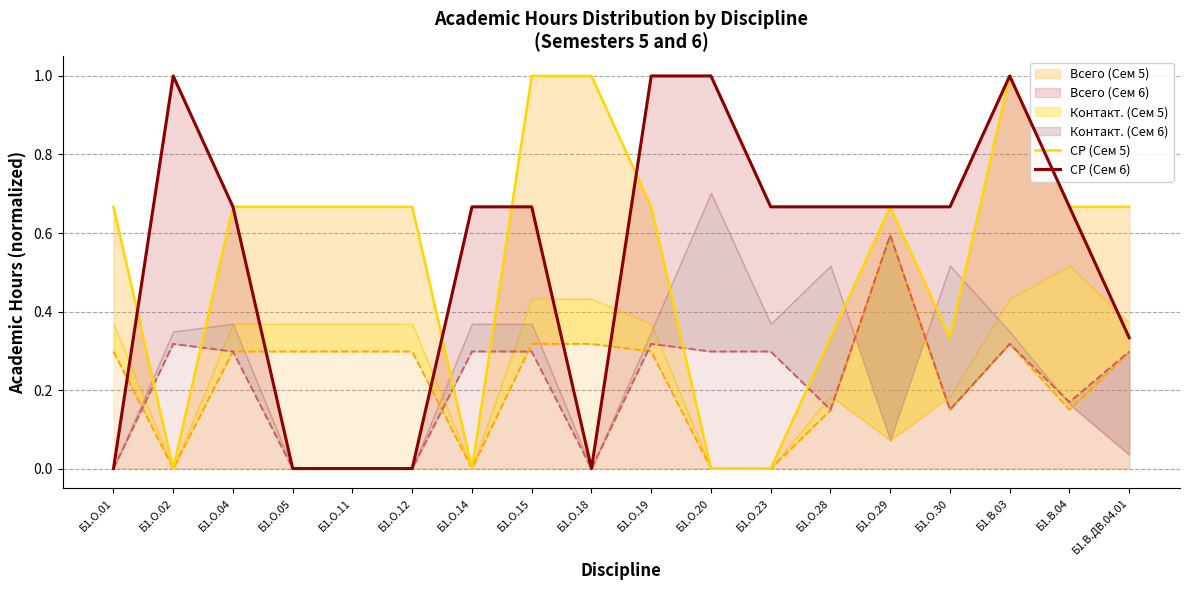

Between Б1.О.18 and Б1.О.11, which is larger?

Б1.О.18